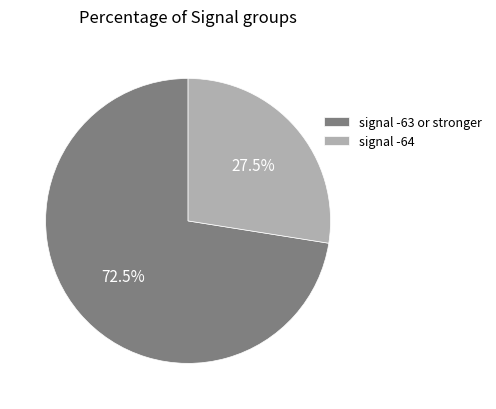

Does signal -63 or stronger represent more than half of the total?

Yes